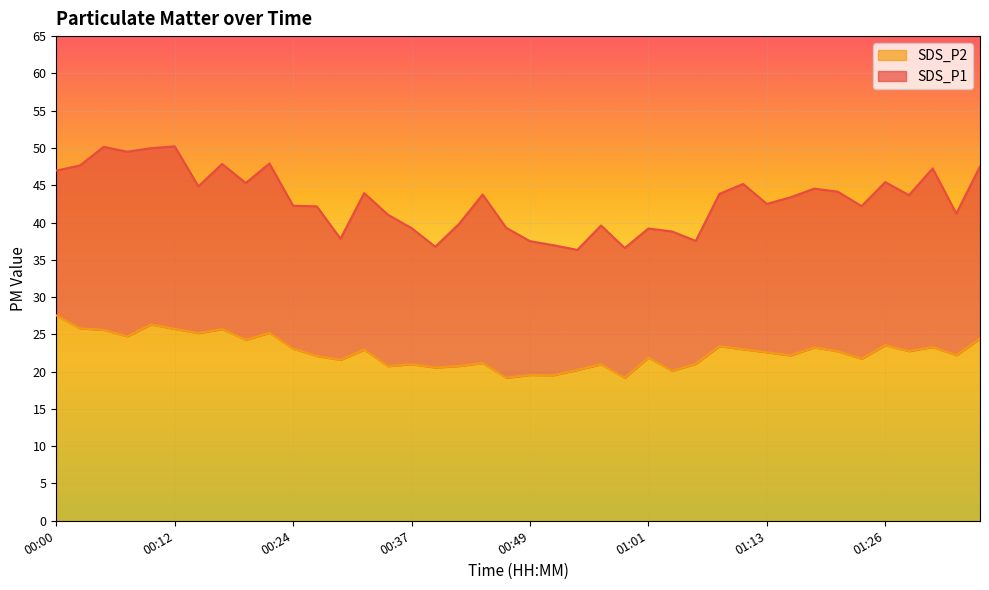

True or false: SDS_P2 and SDS_P1 intersect in this chart.

False